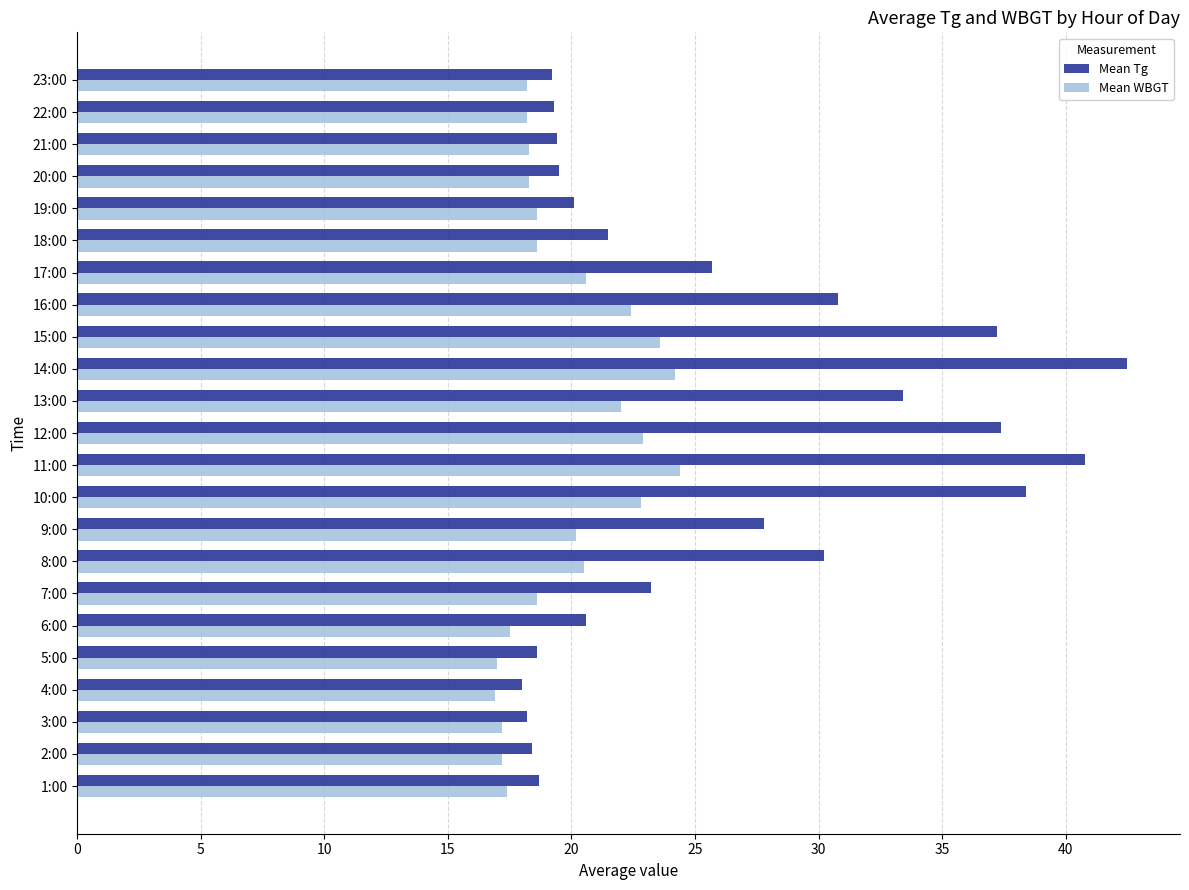

What is the total value across all series at 8:00?

50.7